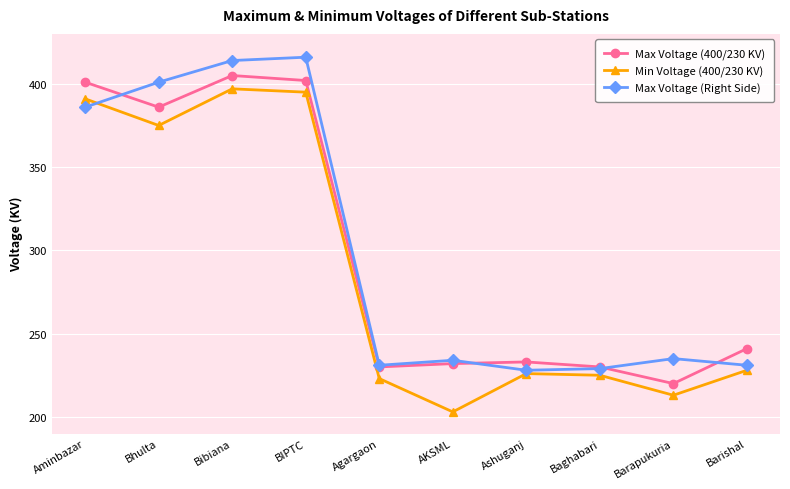

How many categories are shown in the chart?

10